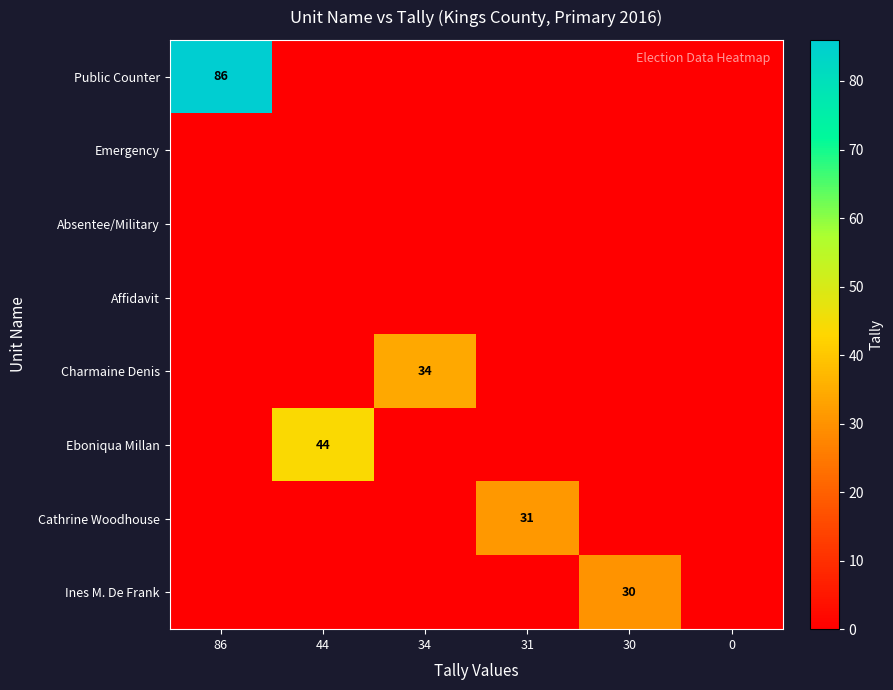

What is the sum of all Eboniqua Millan values?

44